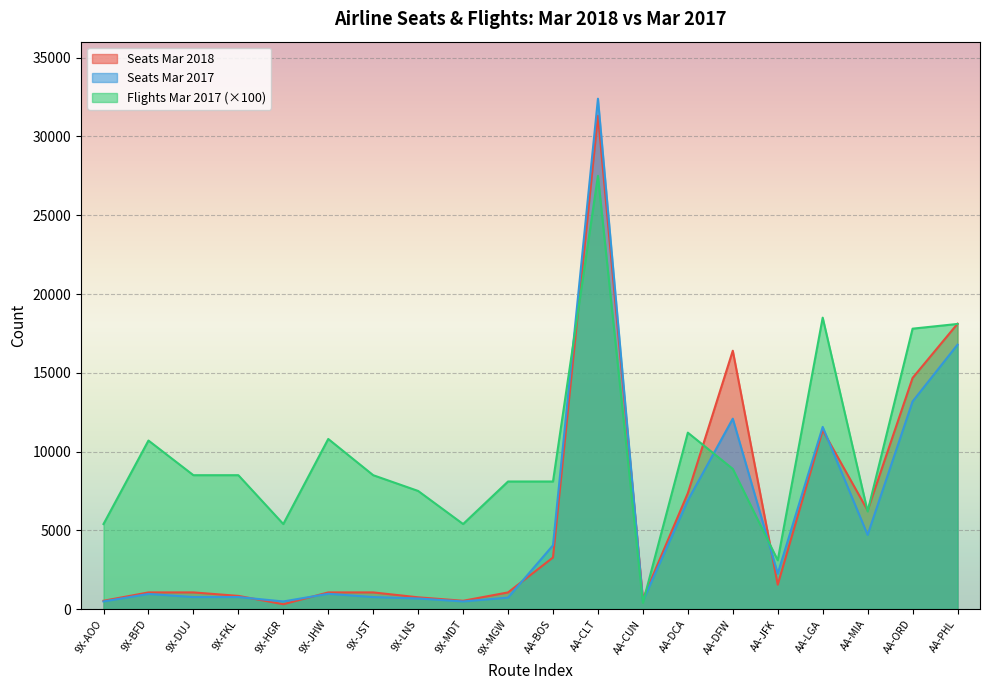

At which category does Seats Mar 2018 reach its first local valley?

9X-HGR